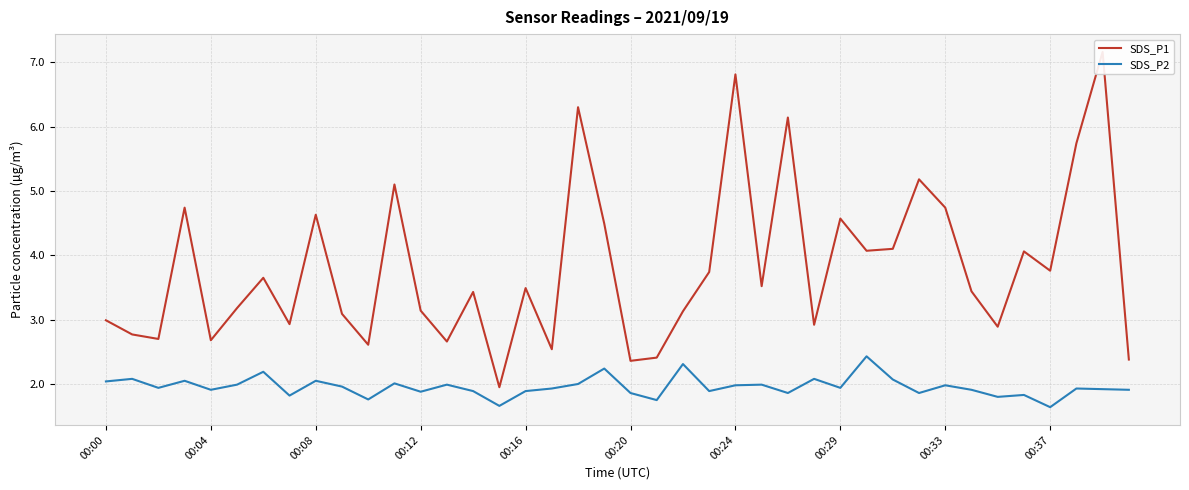

What is the value of the SDS_P1 point at the 31st from the left?

4.1